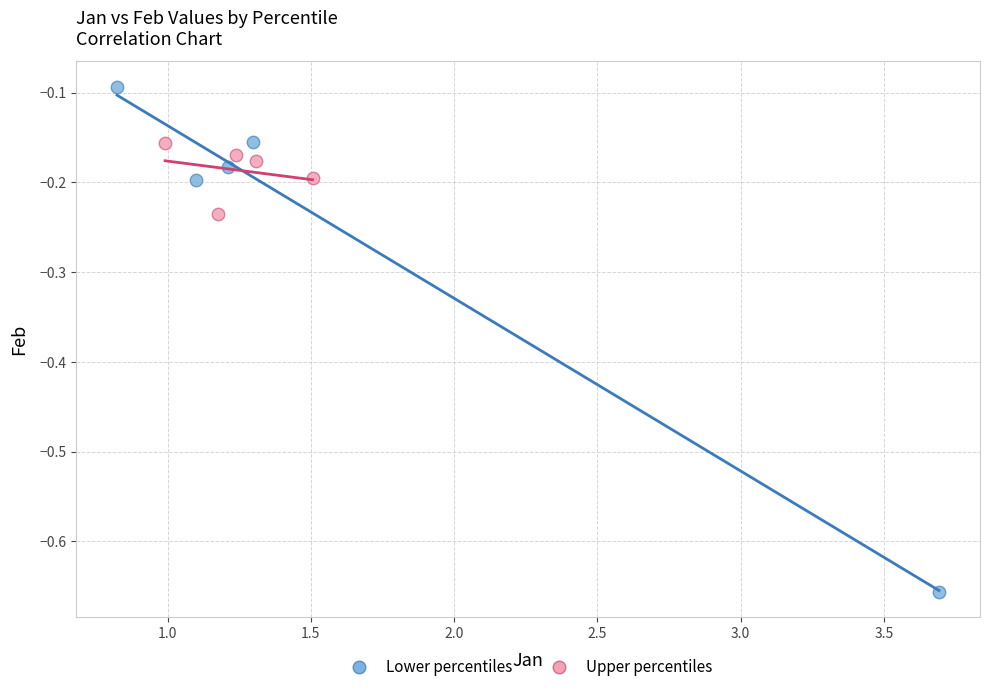

Which series reaches the maximum Y coordinate?

Lower percentiles